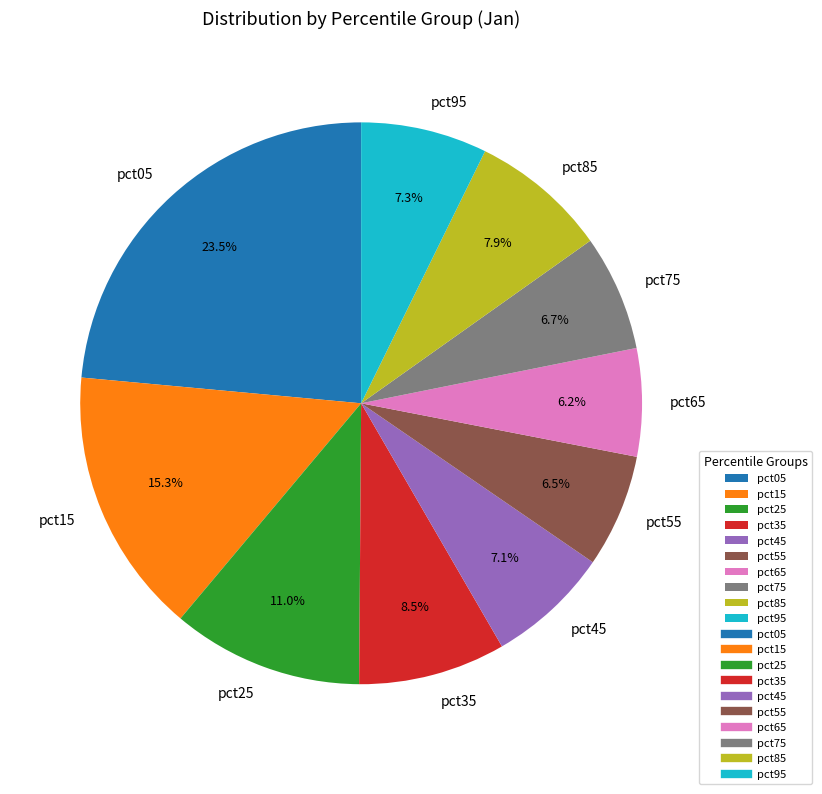

Is there any slice that represents more than half of the pie?

No